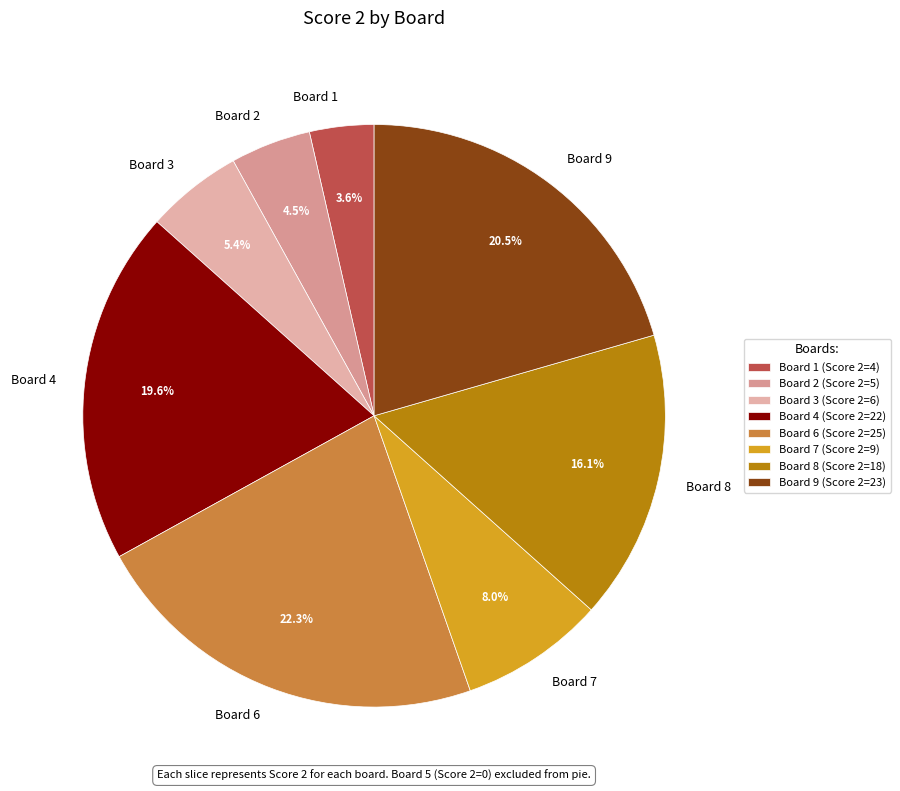

To the nearest percent, what percentage of the pie is Board 8?

16%